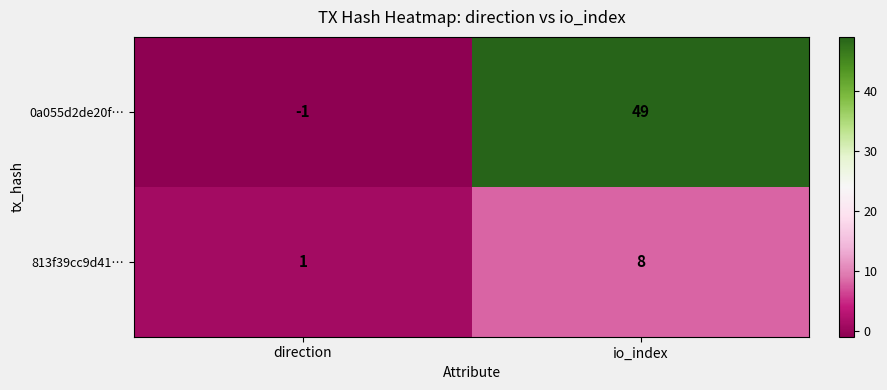

What is the sum of all 813f39cc9d41… values?

9